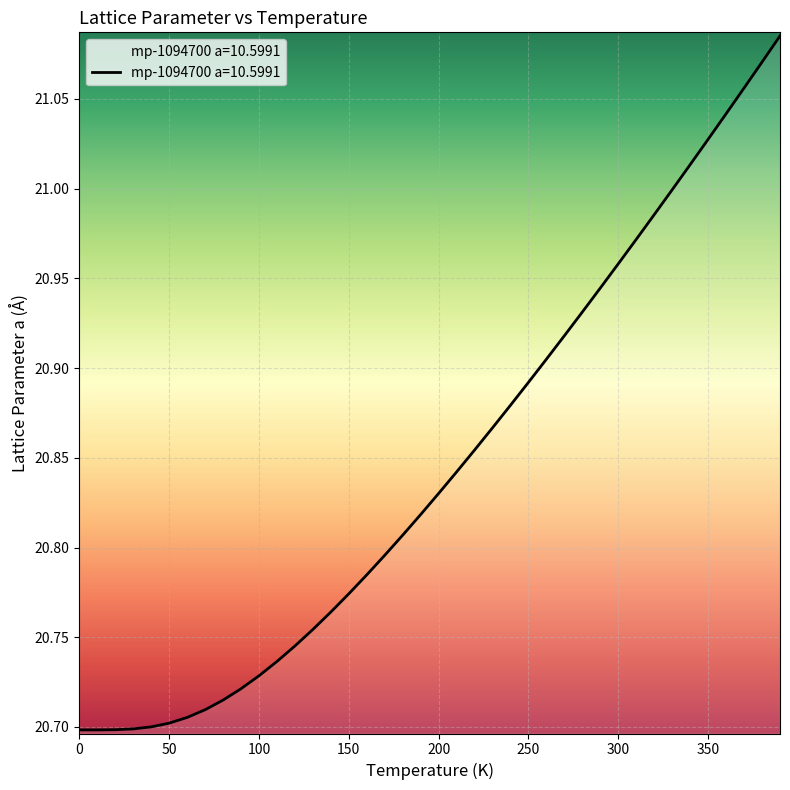

What is the sum of all values?

833.8